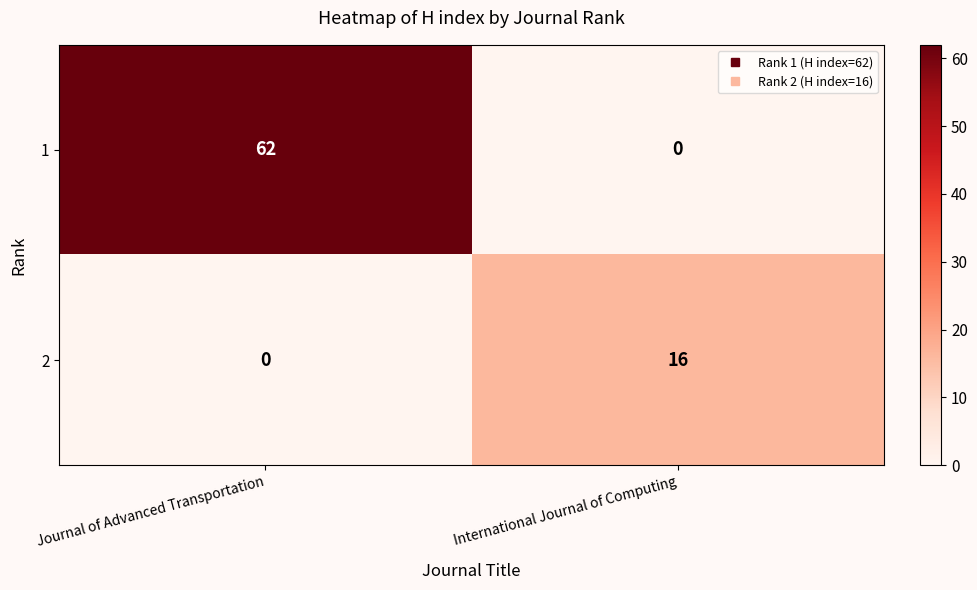

How many positive values does the 2 series have?

1